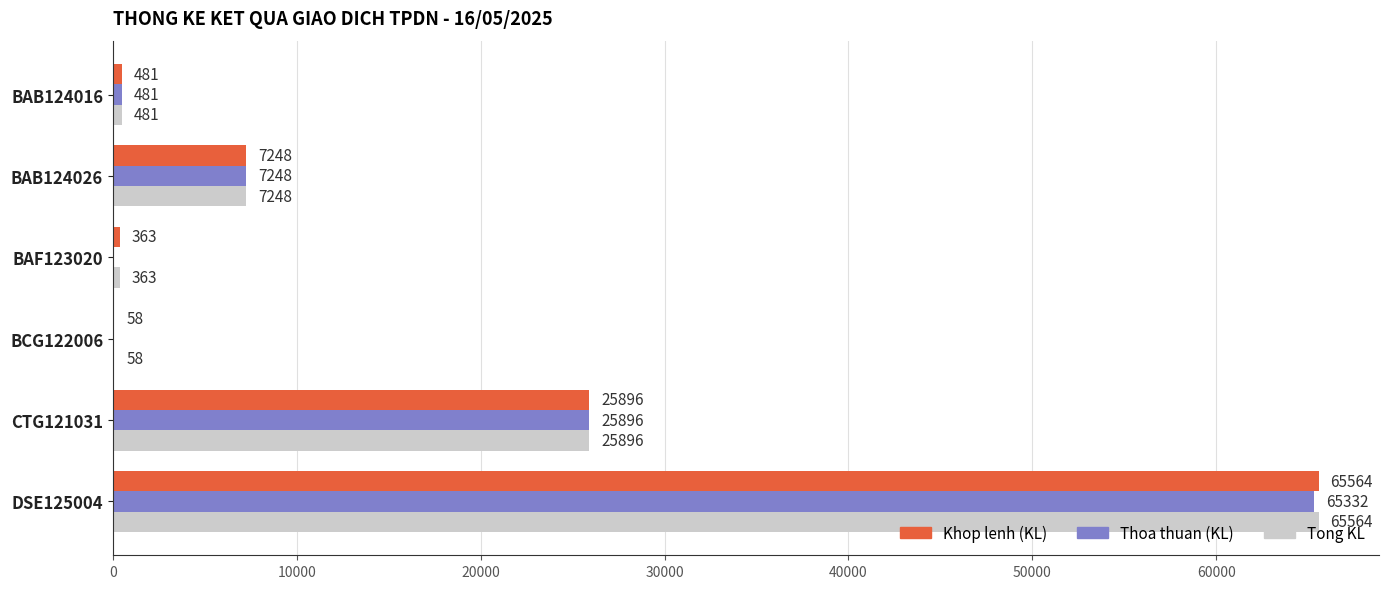

What is the sum of all Tong KL values?

99610